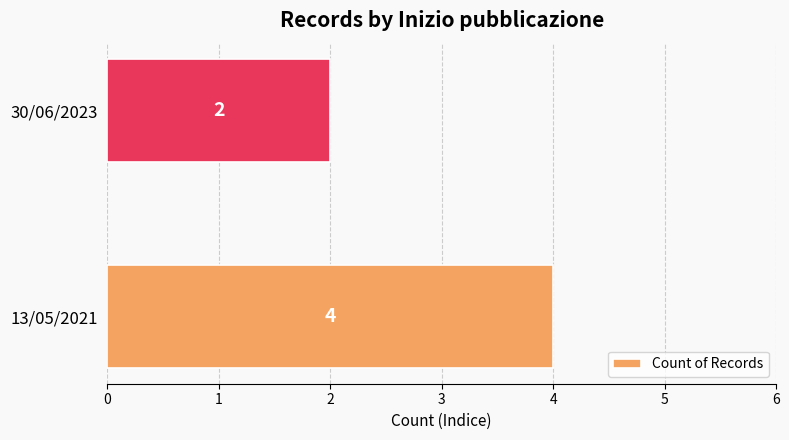

Are the bars grouped side by side (vs. stacked)?

No